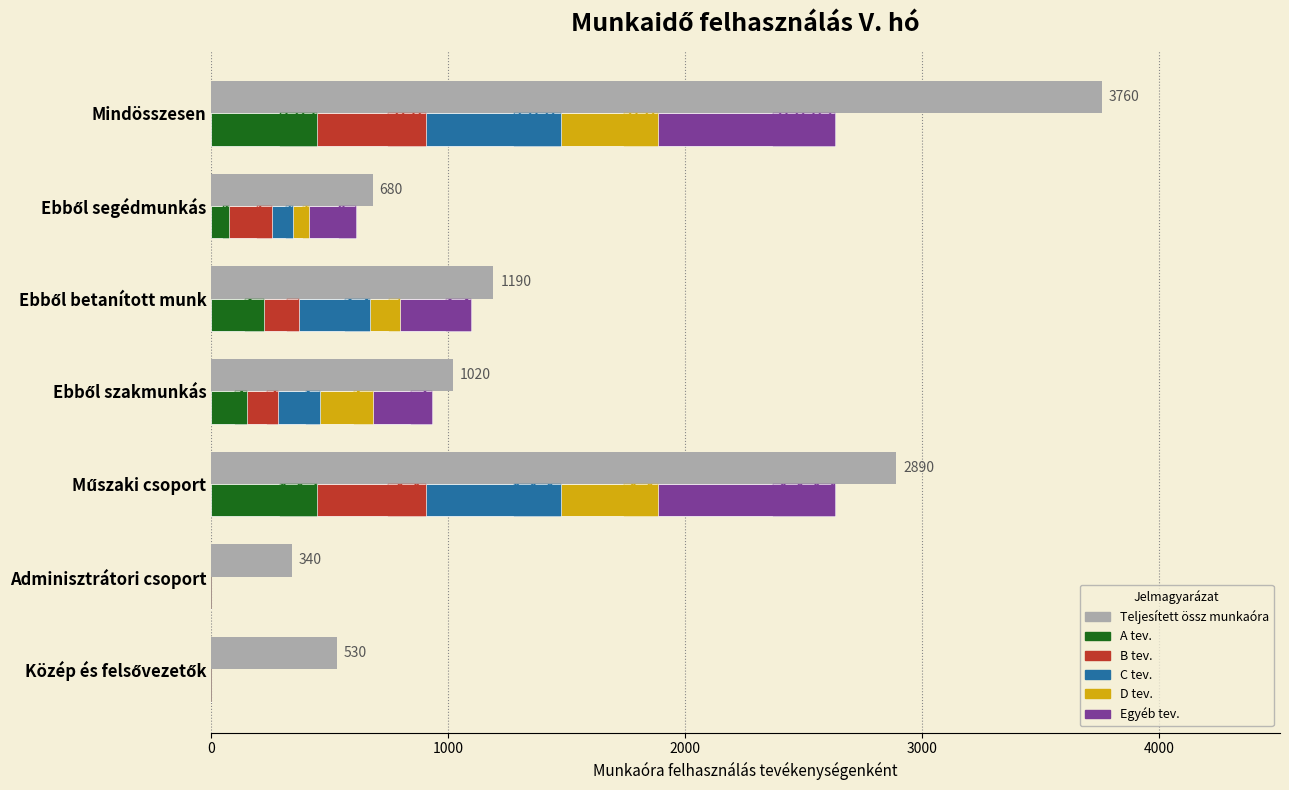

What is the average value of the D tev. series?

176